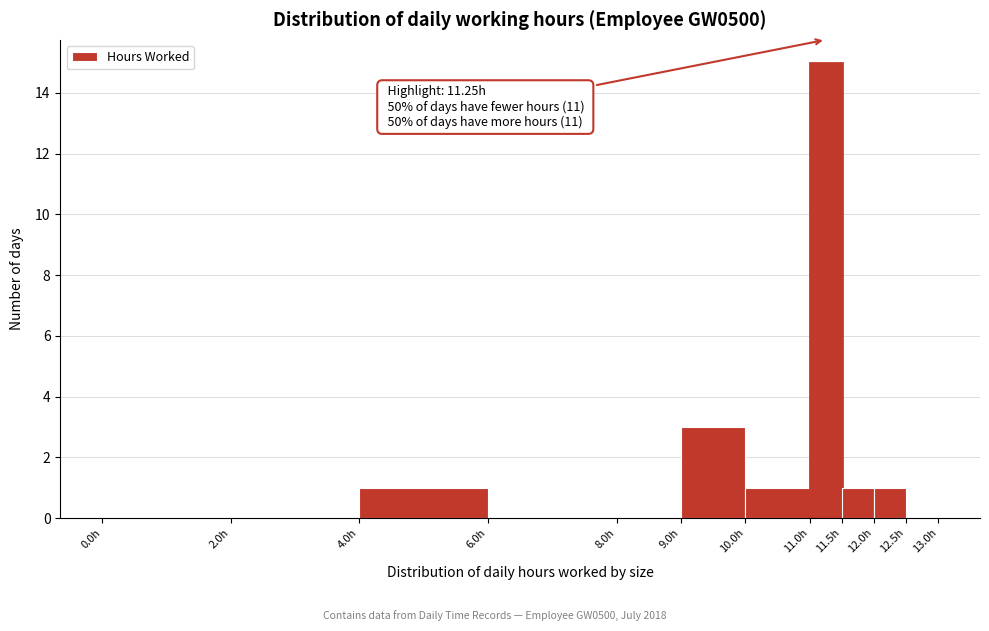

Over which range of the x-axis is the bar tallest?

11.0 to 11.5